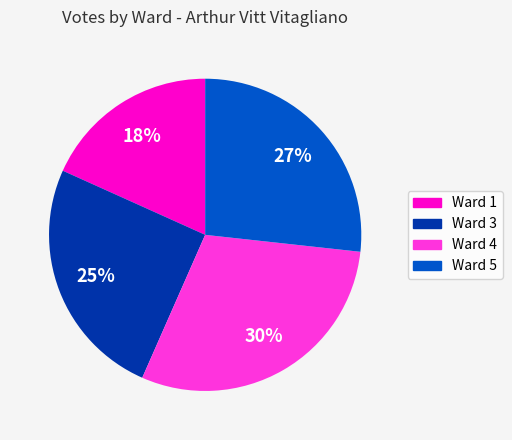

How many segments does this pie chart have?

4